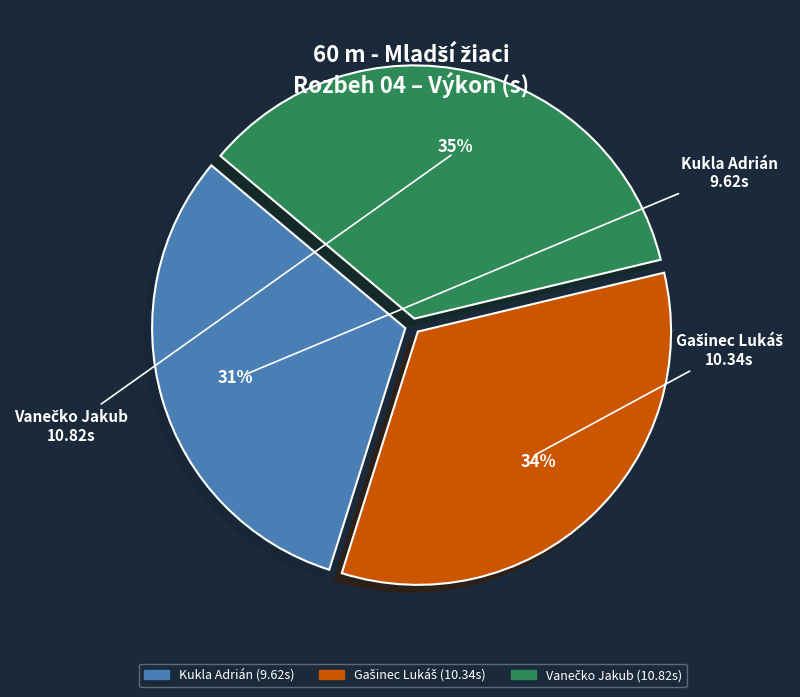

Which slice is the smallest?

Kukla Adrián